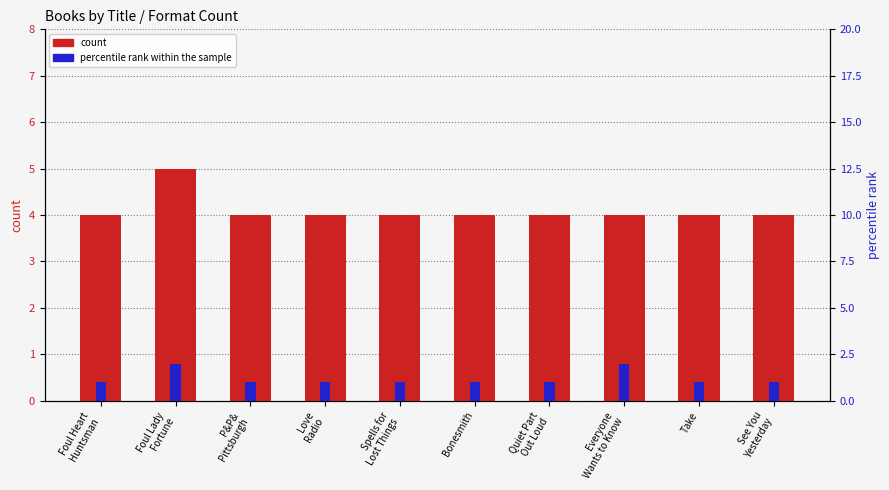

What is the value of the count bar at the 9th from the left?

4